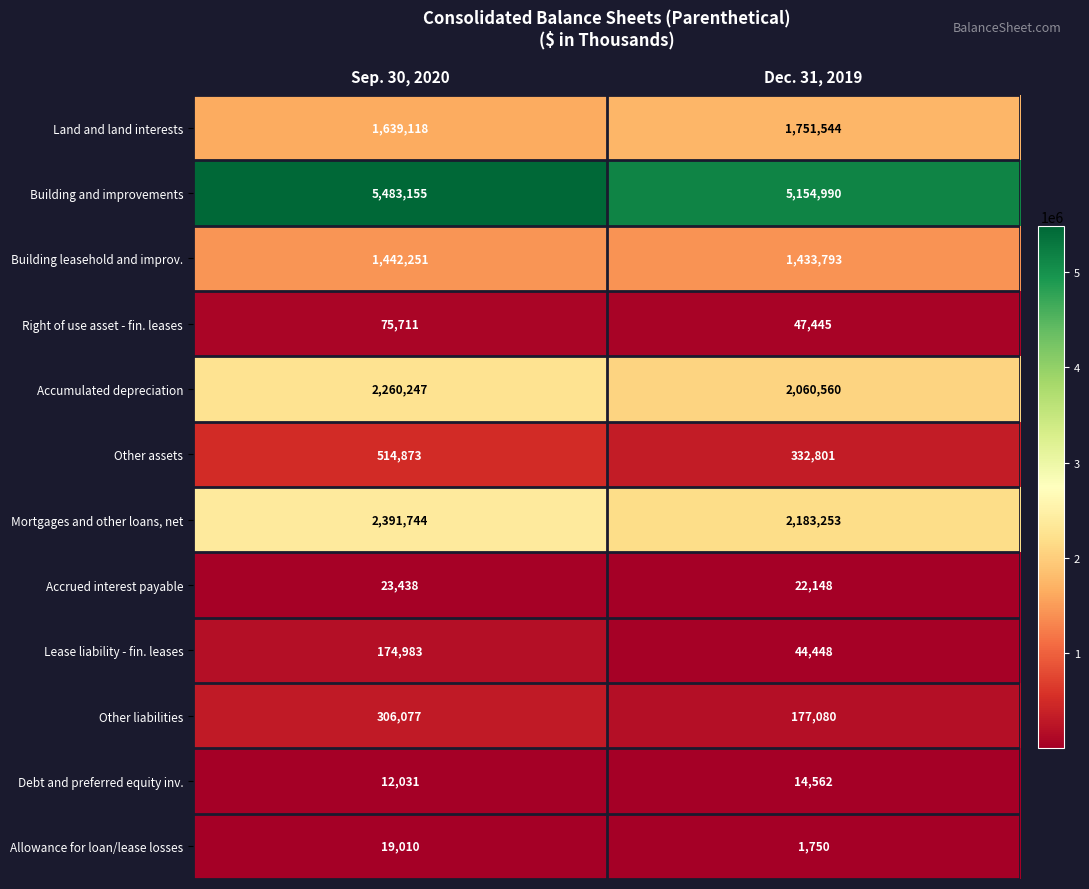

List the series in order of their peak value, lowest first.

Debt and preferred equity inv., Allowance for loan/lease losses, Accrued interest payable, Right of use asset - fin. leases, Lease liability - fin. leases, Other liabilities, Other assets, Building leasehold and improv., Land and land interests, Accumulated depreciation, Mortgages and other loans, net, Building and improvements